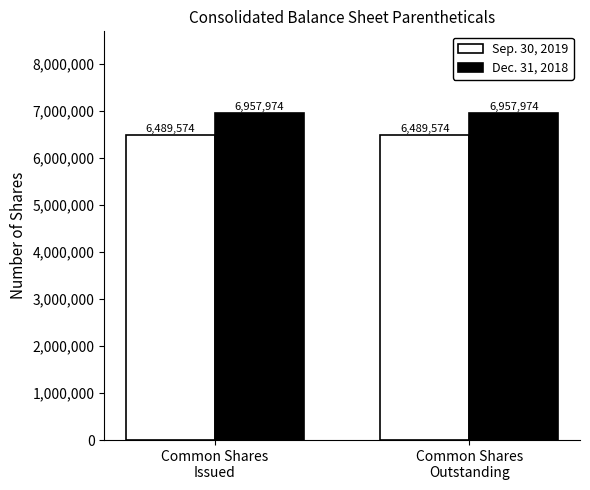

What is the minimum value shown in the chart?

6489574